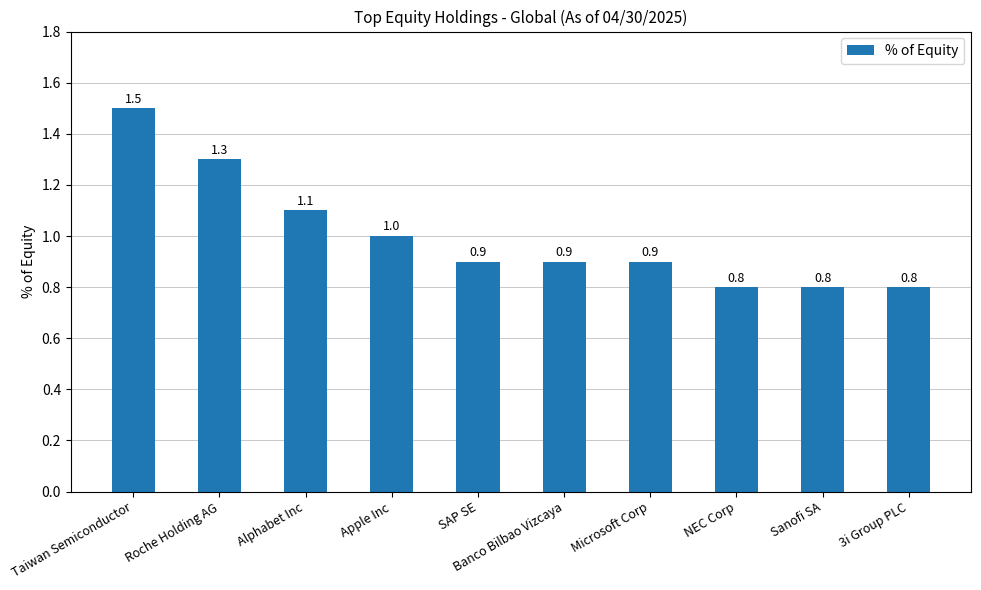

How many values are between 0 and 1?

7